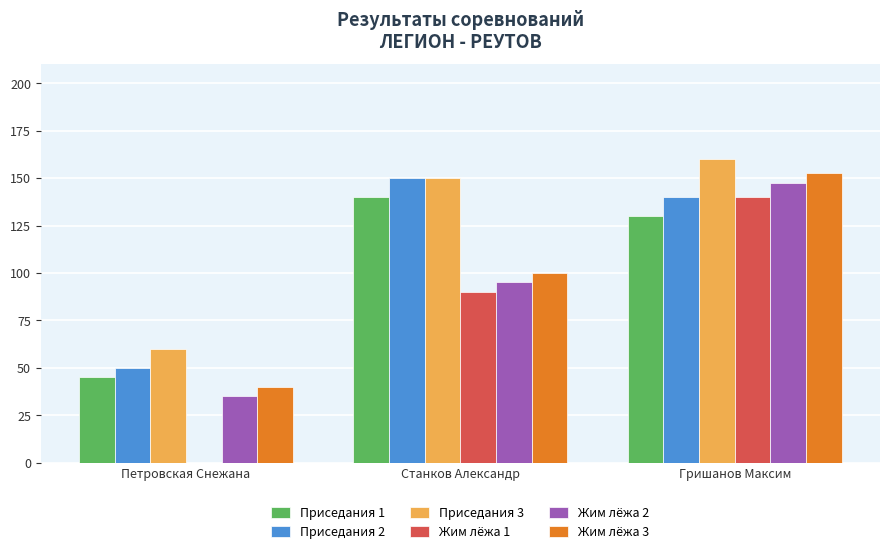

The Приседания 2 series shows 42.6 at Станков Александр. True or false?

False